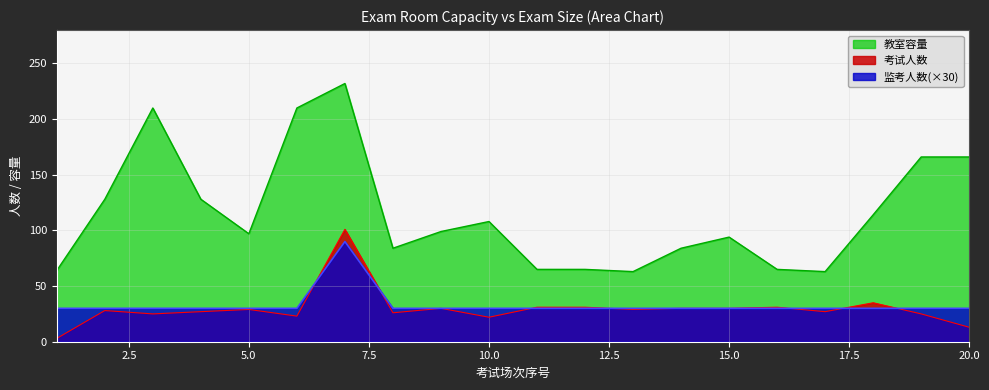

What is the difference between the maximum and minimum values in the 教室容量 series?

169